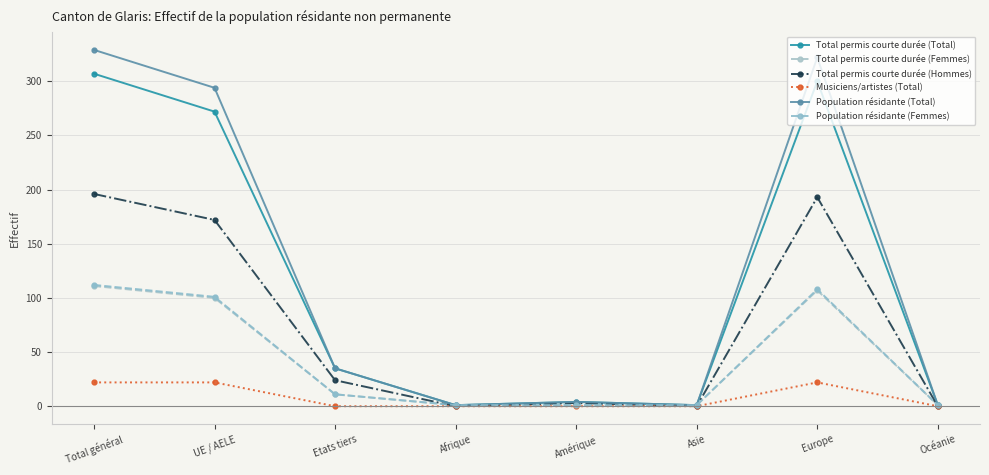

At which category does Total permis courte durée (Hommes) reach its first local peak?

Amérique